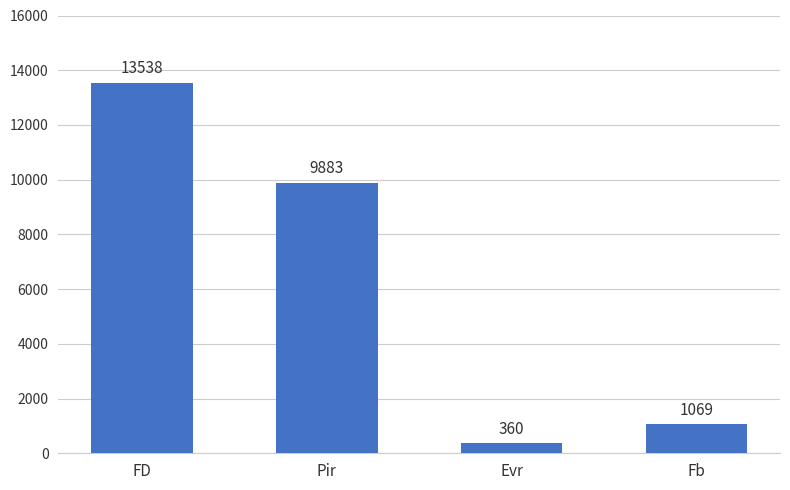

Approximately how many times larger is the value at Pir compared to Fb?

9.2